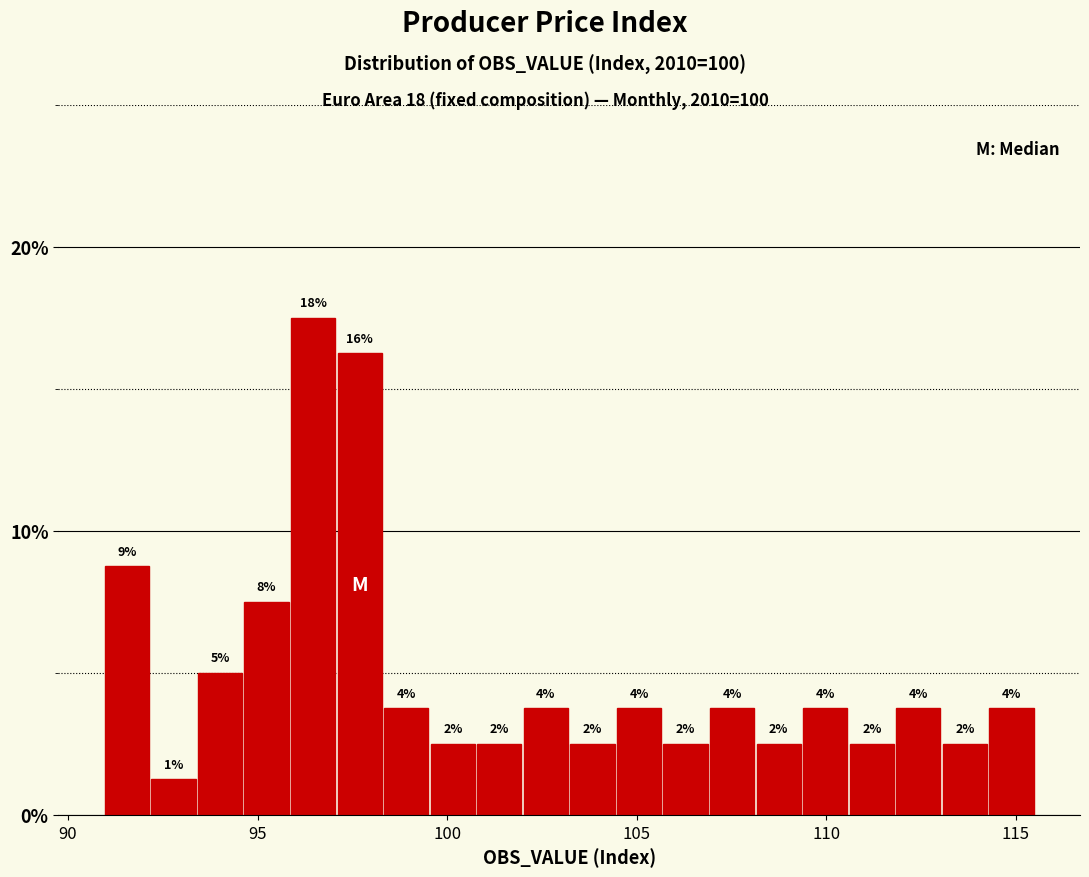

Read against the x-axis, roughly where is the centre of the tallest bar?

96.5